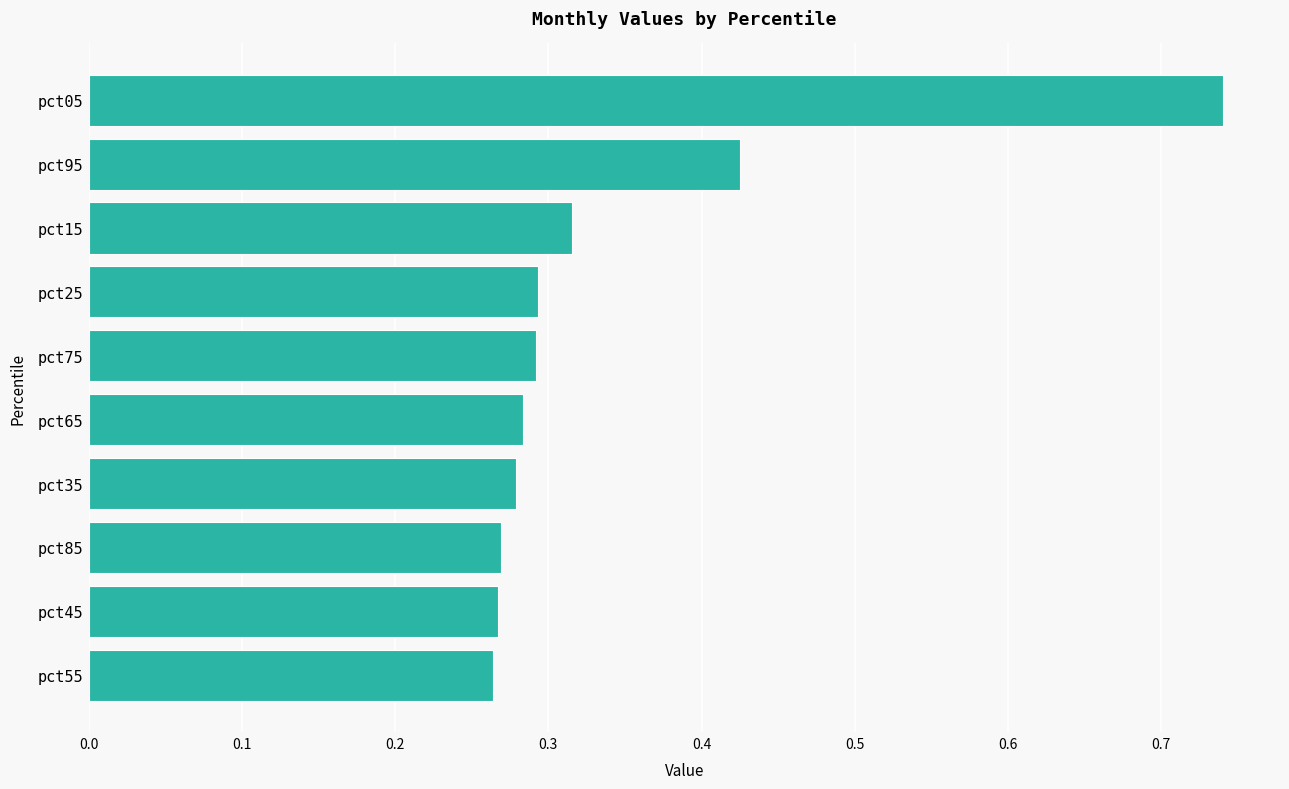

How many values are between 0 and 1?

10